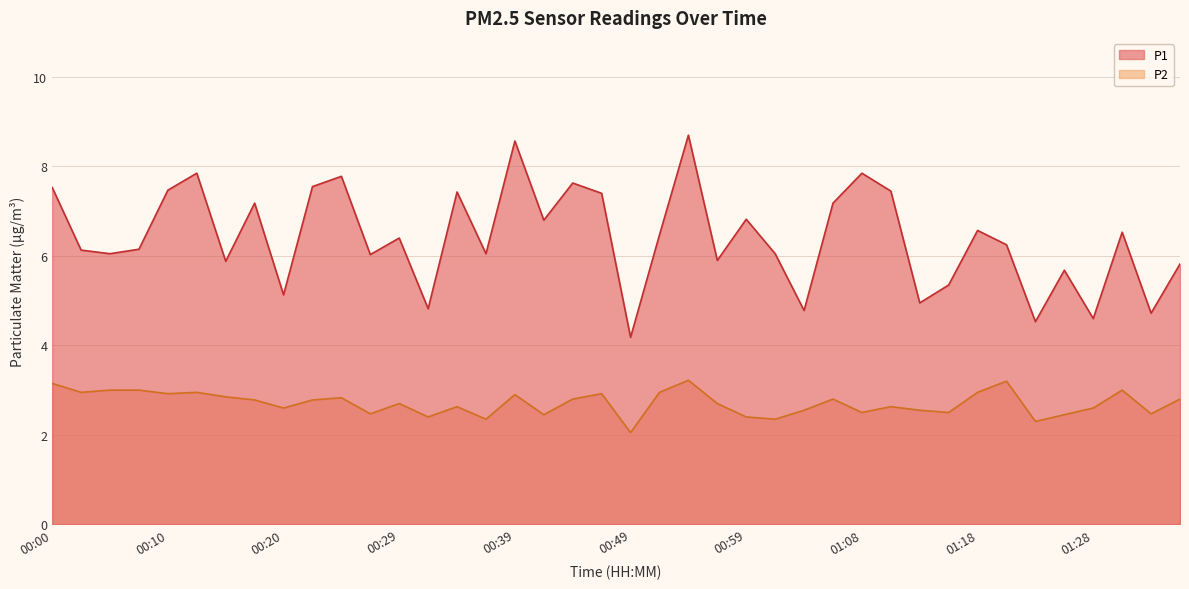

True or false: P1 and P2 intersect in this chart.

False